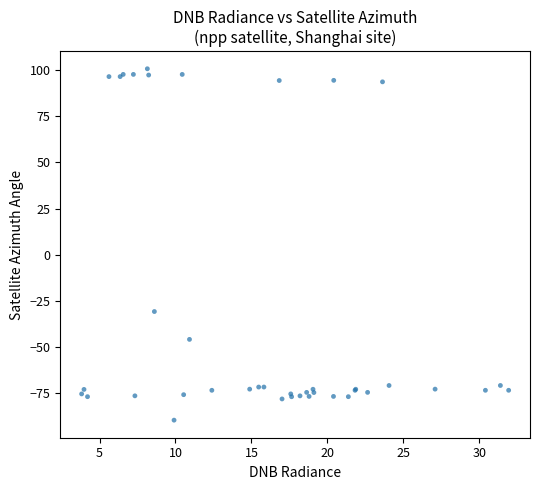

What Y value in the scatter plot is closest to 5?

-30.8